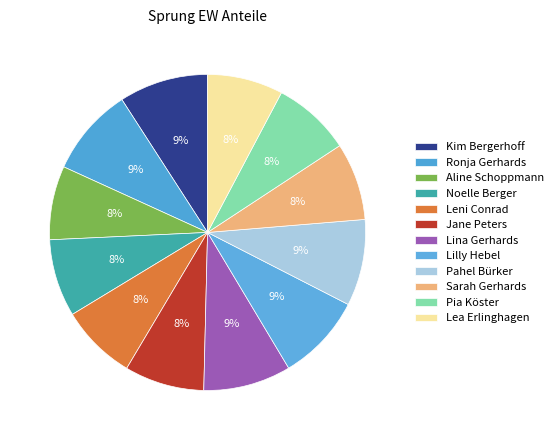

Combined, do Ronja Gerhards and Noelle Berger account for over 50%?

No